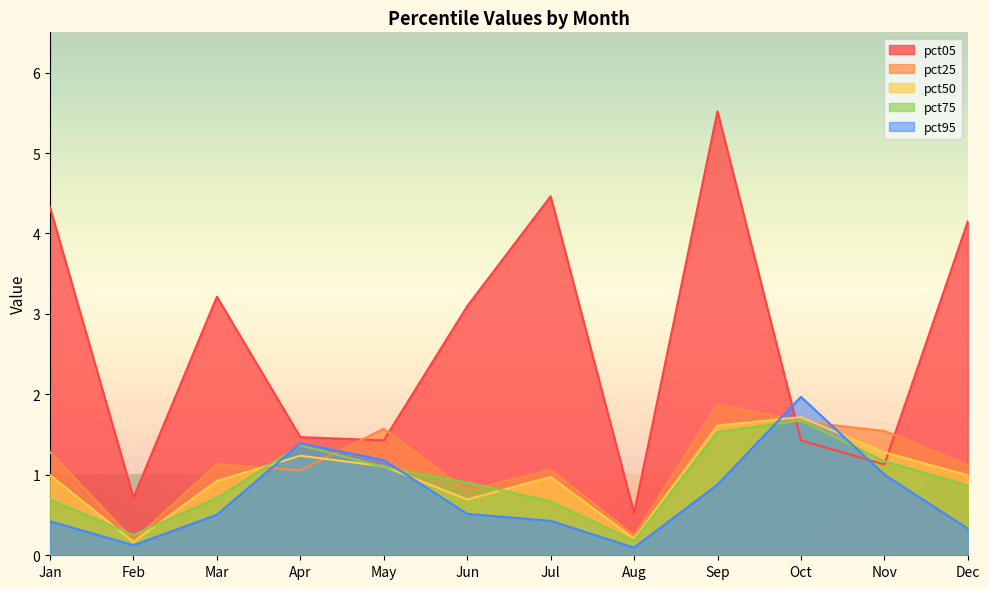

What is the sum of all pct05 values?

31.5